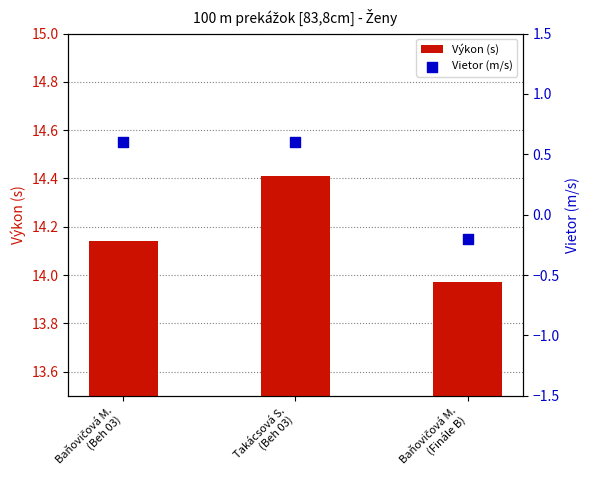

At how many categories does at least one series exceed 0?

3